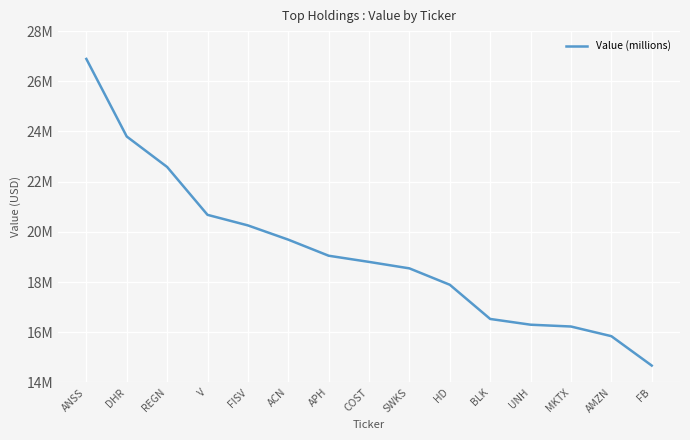

Between APH and REGN, which is larger?

REGN